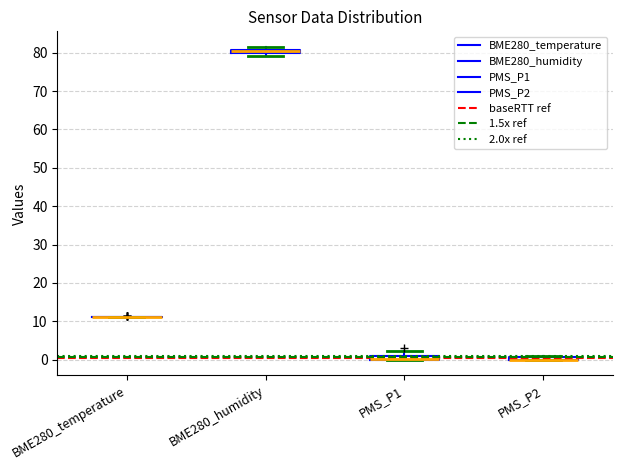

Where is the lower edge of the box for PMS_P2 on the y-axis? The values are not printed on the chart, so give them approximately, as read against the axis.

0